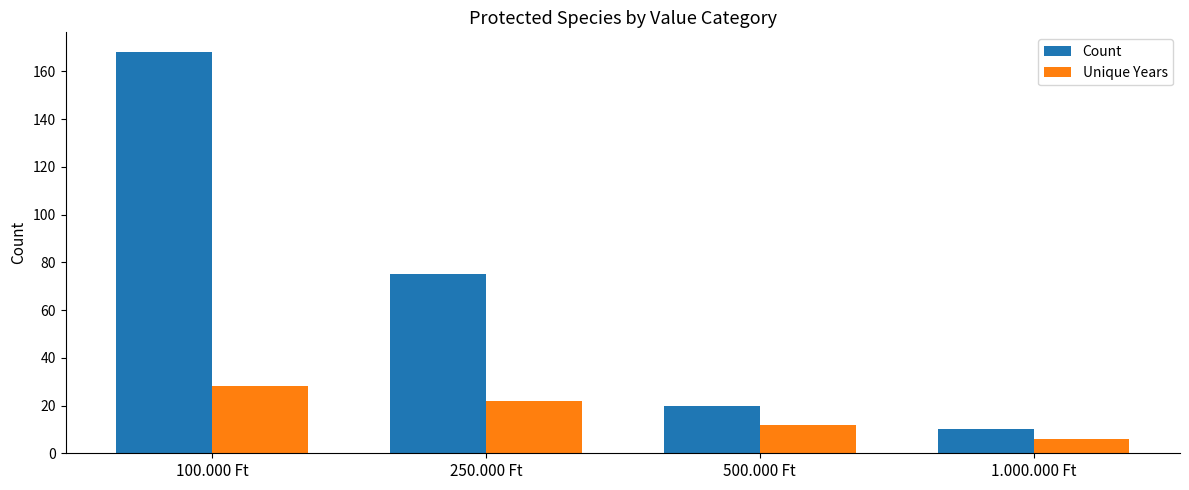

Which series has the largest range (max minus min)?

Count